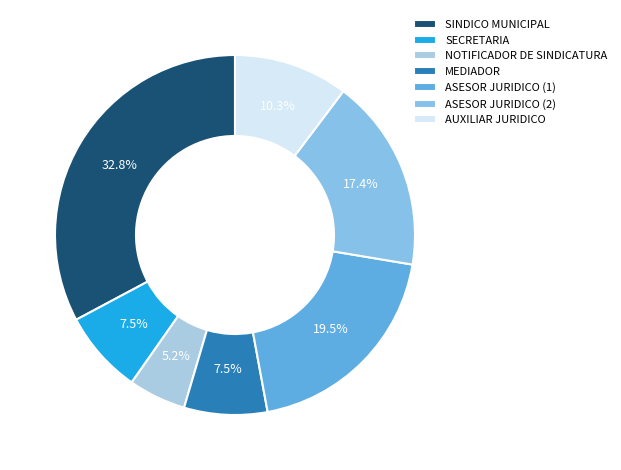

What is the largest slice in the pie chart?

SINDICO MUNICIPAL